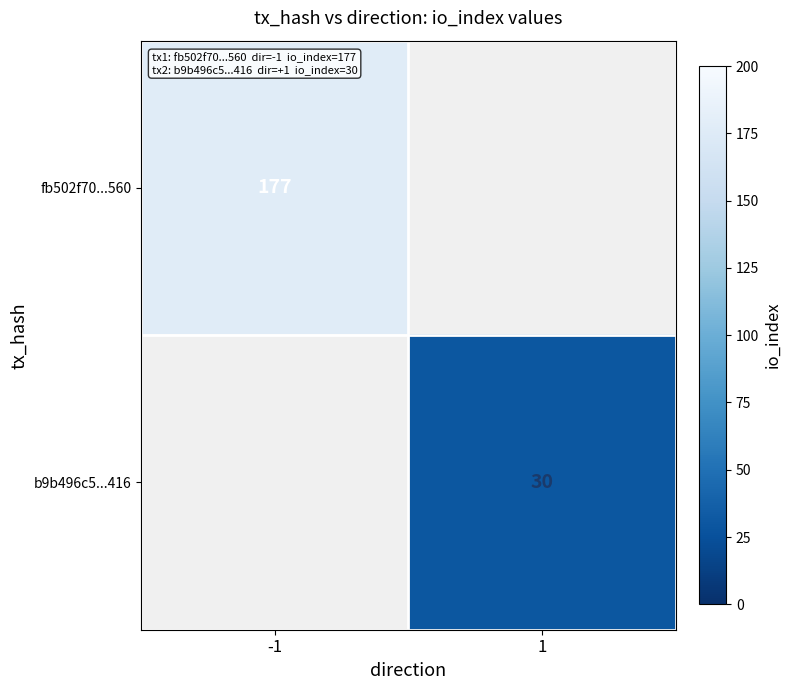

At which category does the chart reach its minimum across all series?

1